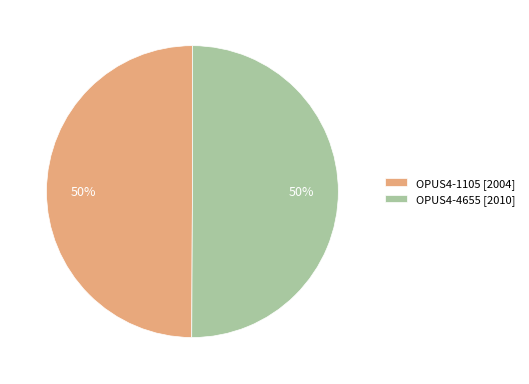

To the nearest percent, what portion does OPUS4-4655 [2010] represent?

50%